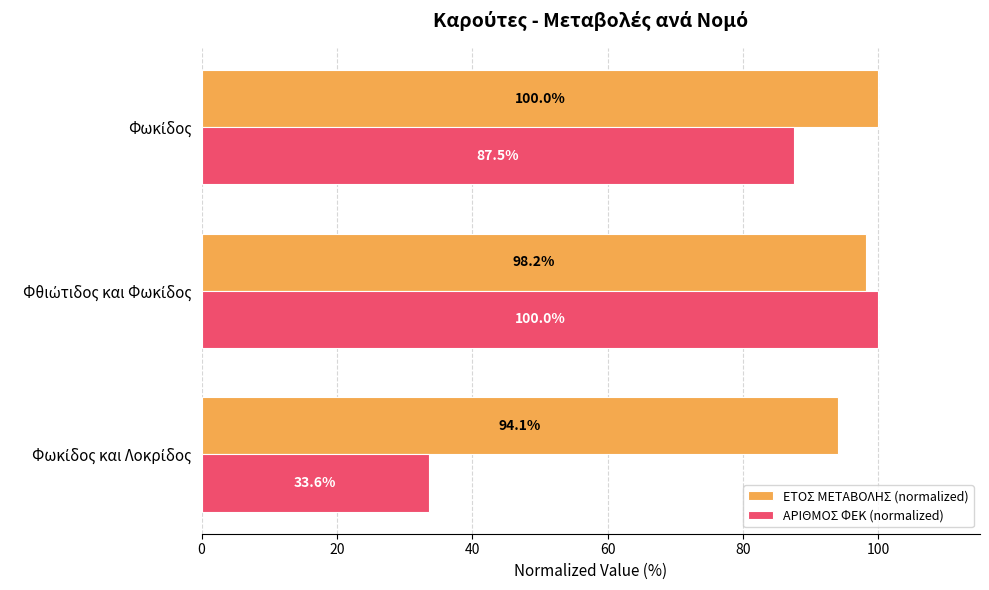

Which series has the widest spread of values?

ΑΡΙΘΜΟΣ ΦΕΚ (normalized)